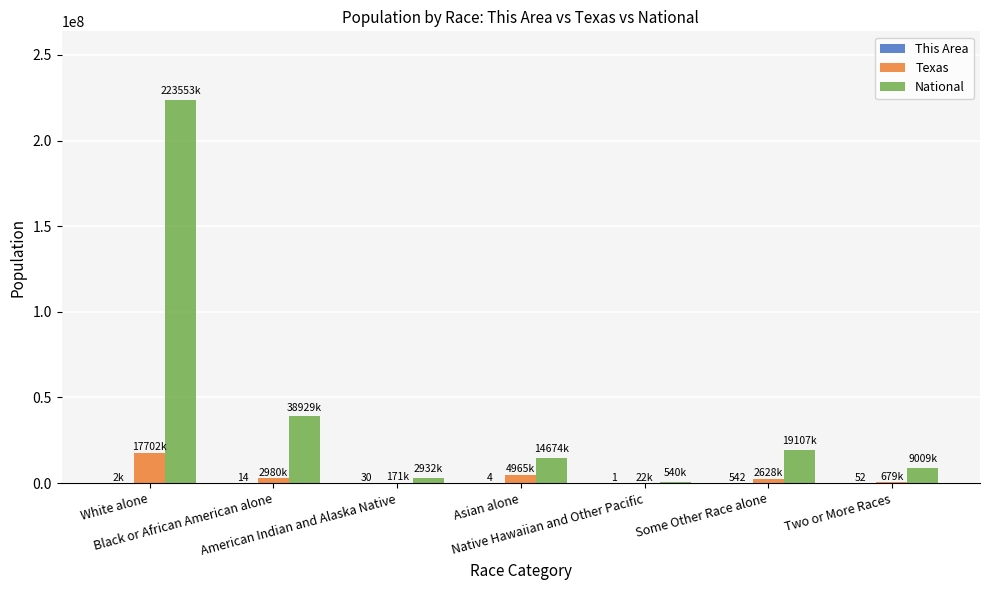

Between White alone and American Indian and Alaska Native, which series saw the biggest shift?

National